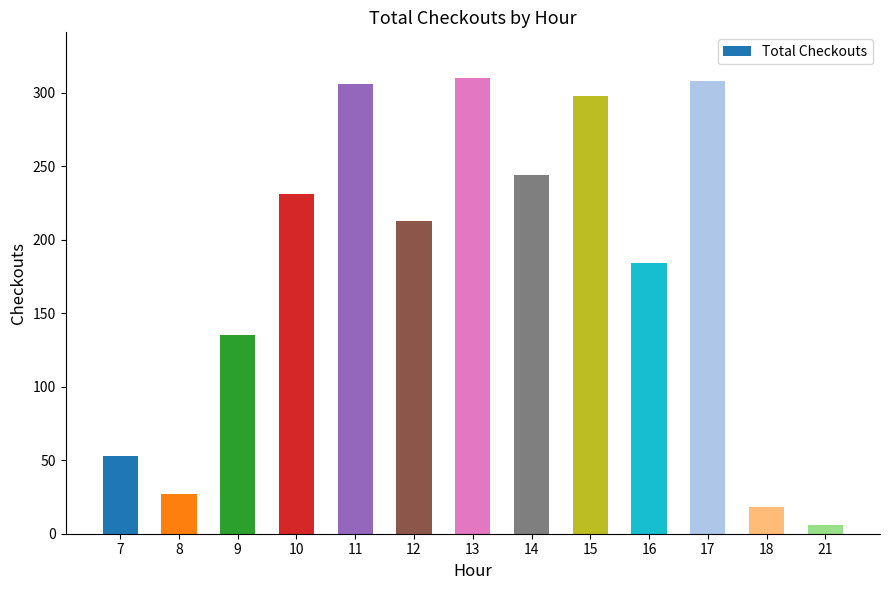

Reading right to left, what are all the values shown in this chart?

21=6	18=18	17=308	16=184	15=298	14=244	13=310	12=213	11=306	10=231	9=135	8=27	7=53